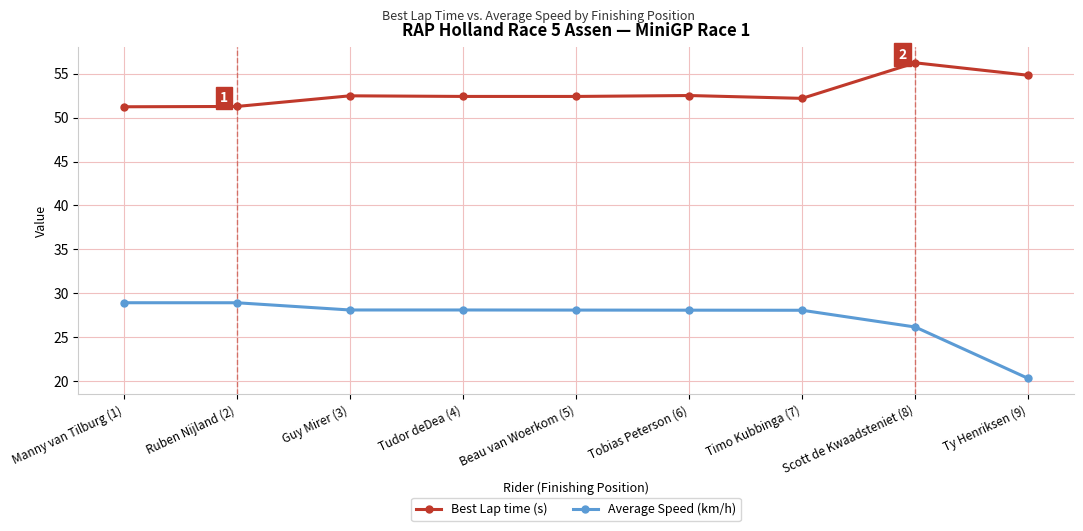

The Best Lap time (s) series shows 10.7 at Tudor deDea (4). True or false?

False